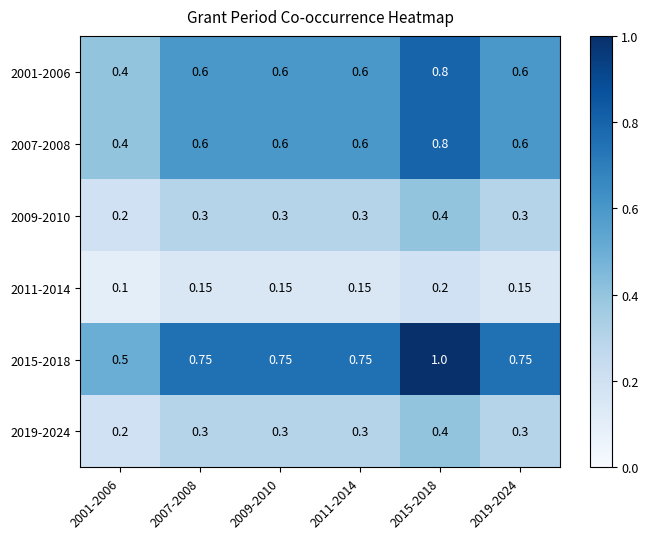

Which label corresponds to the smallest value in the chart?

2001-2006